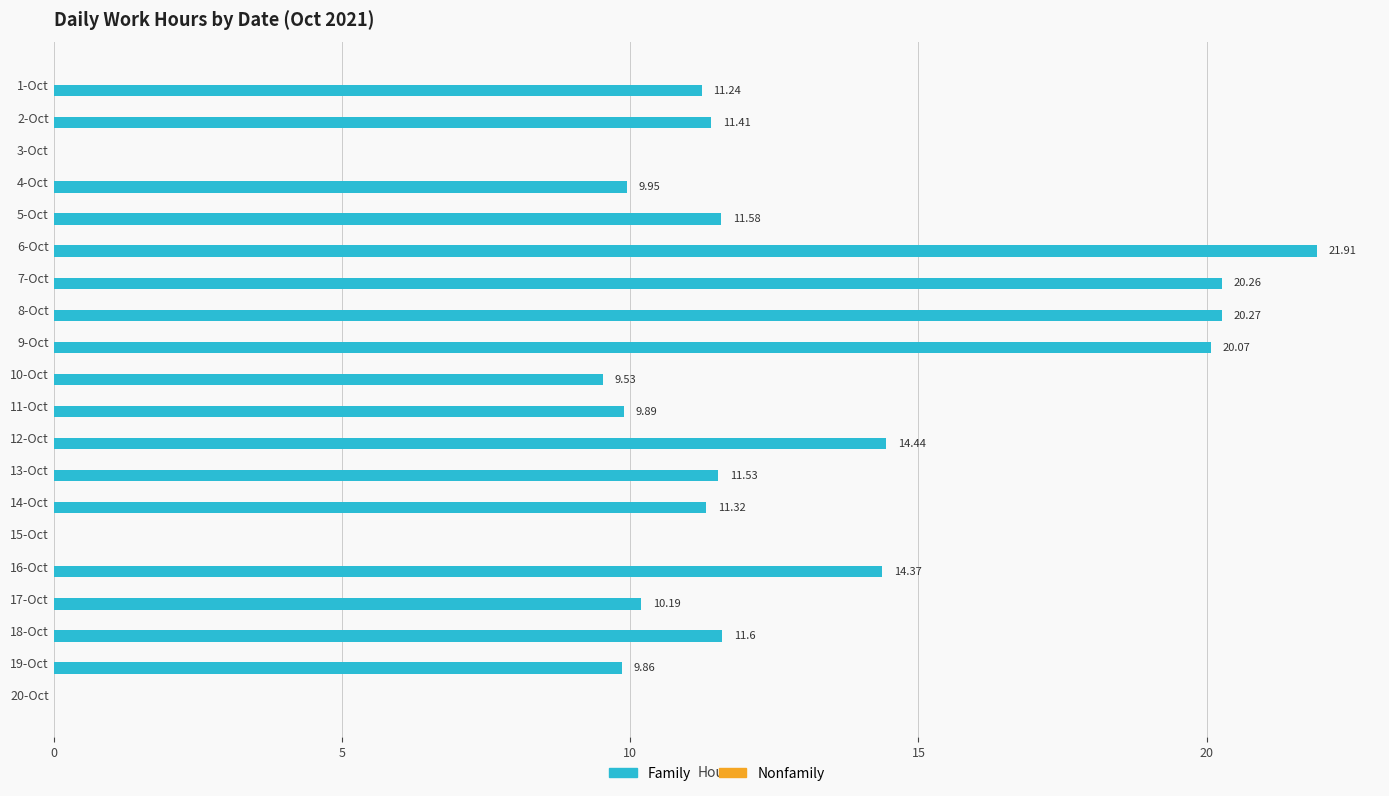

How many series are shown in this chart?

1